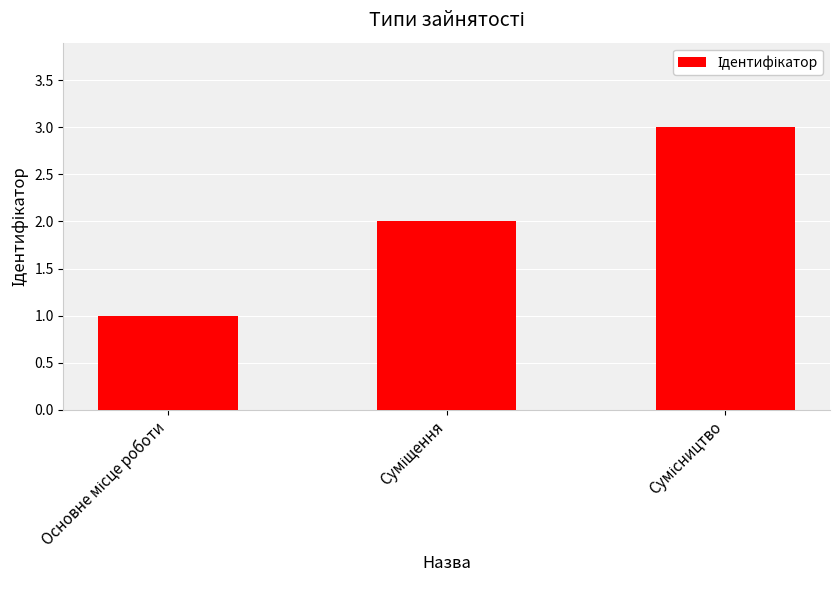

Reading left to right, list all the values displayed in this chart.

1	2	3